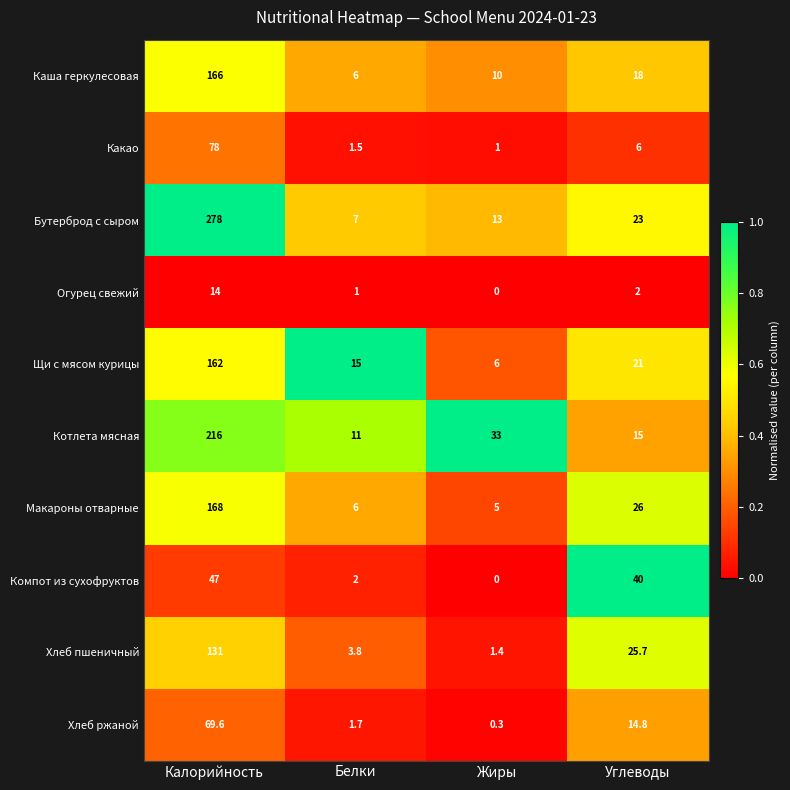

What is the sum of the Бутерброд с сыром values at Углеводы and Жиры?

36.0